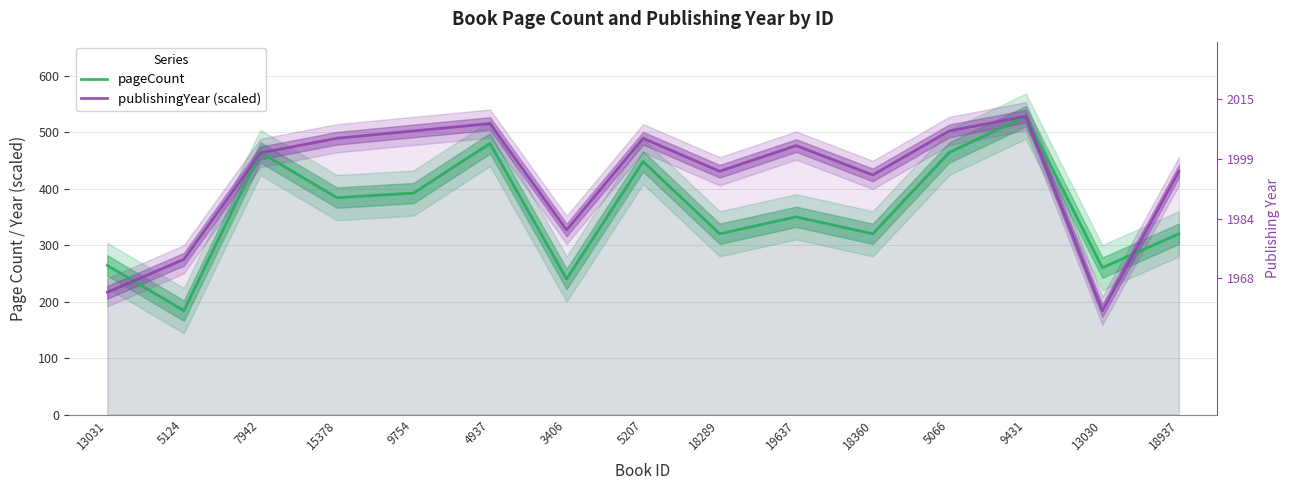

At 18360, list the series in order from largest to smallest.

publishingYear (scaled), pageCount